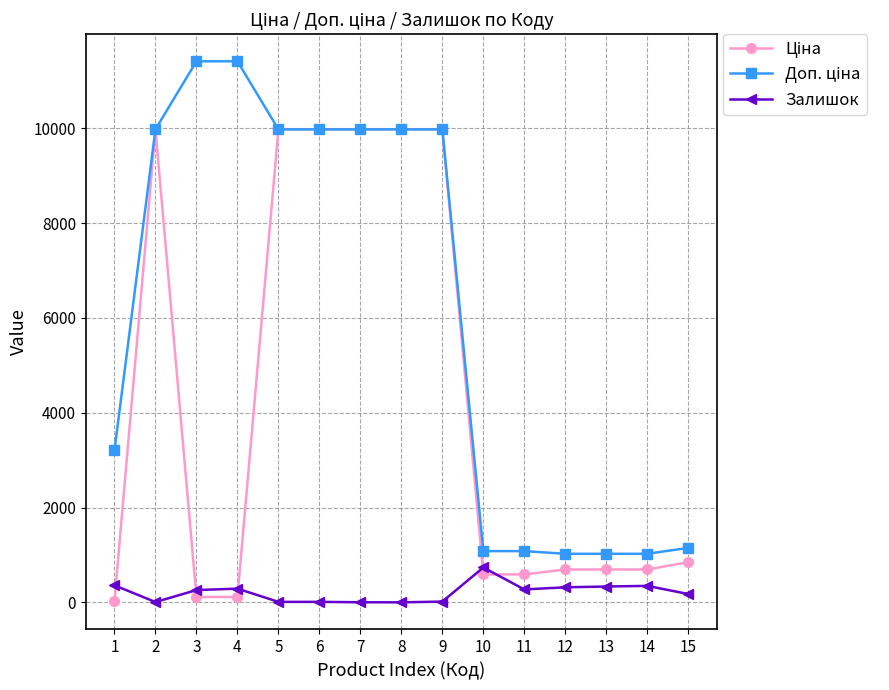

What is the total value across all series at 15?

2175.2